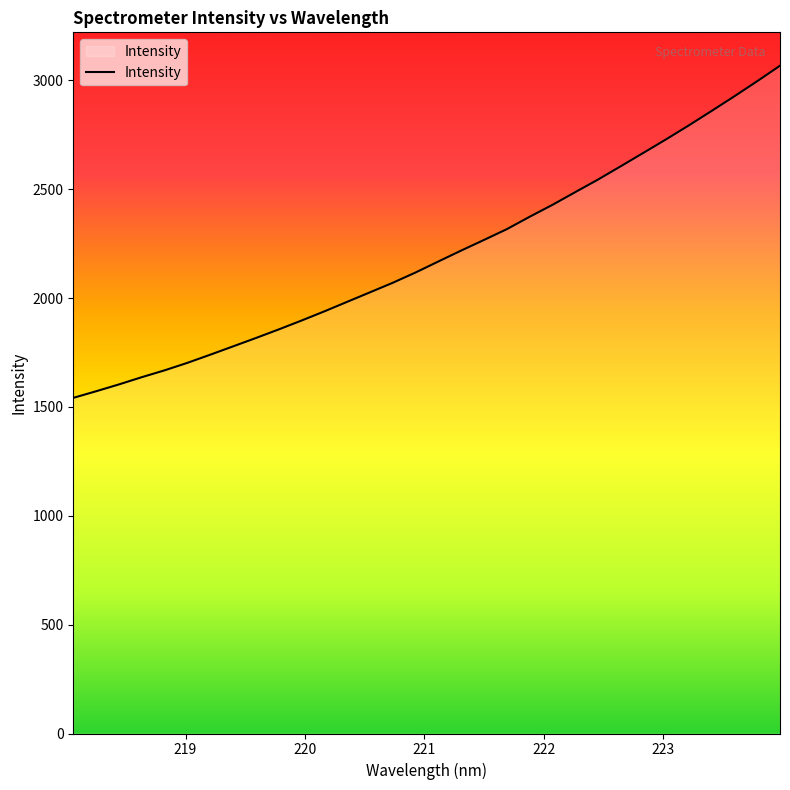

What is the smallest value displayed?

1541.9